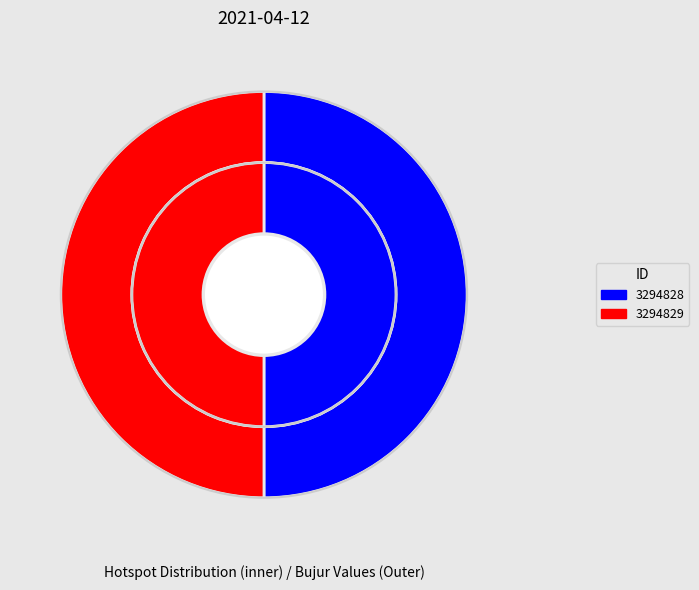

Between 3294829 and 3294828, which is larger?

3294829